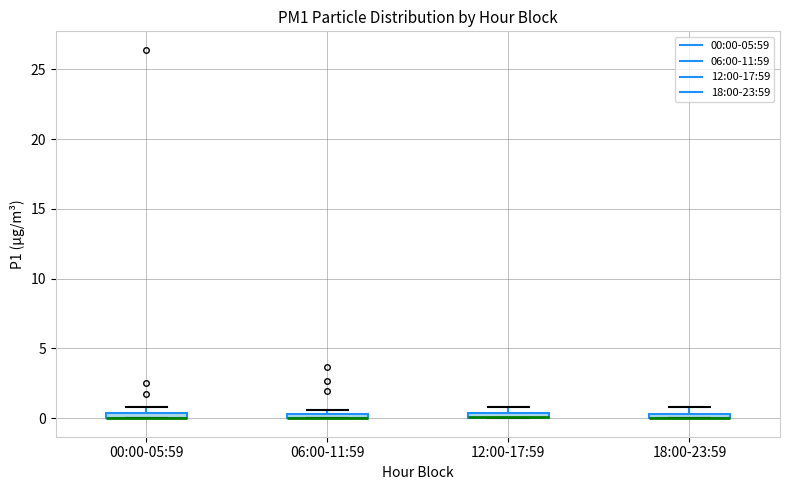

Where is the upper edge of the box for 18:00-23:59 on the y-axis? The values are not printed on the chart, so give them approximately, as read against the axis.

0.5